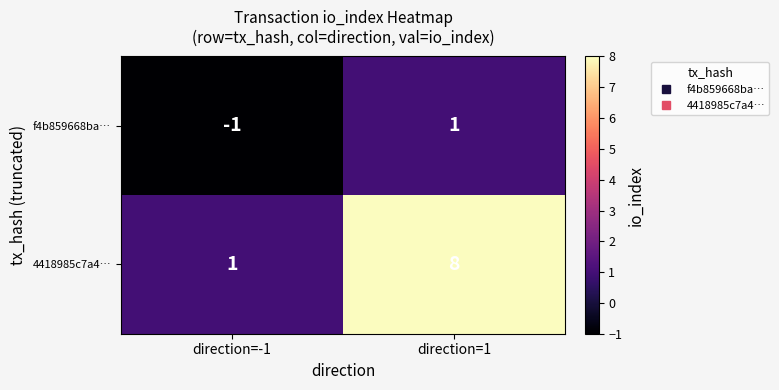

Which series has the largest total across all categories?

4418985c7a4…